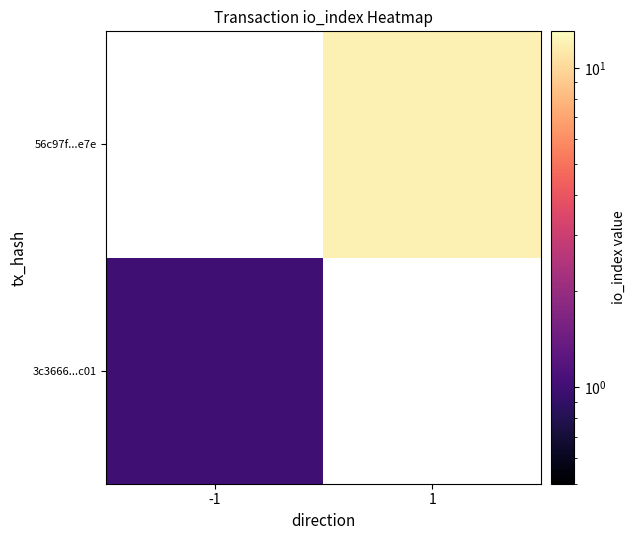

How many categories are shown in the chart?

2